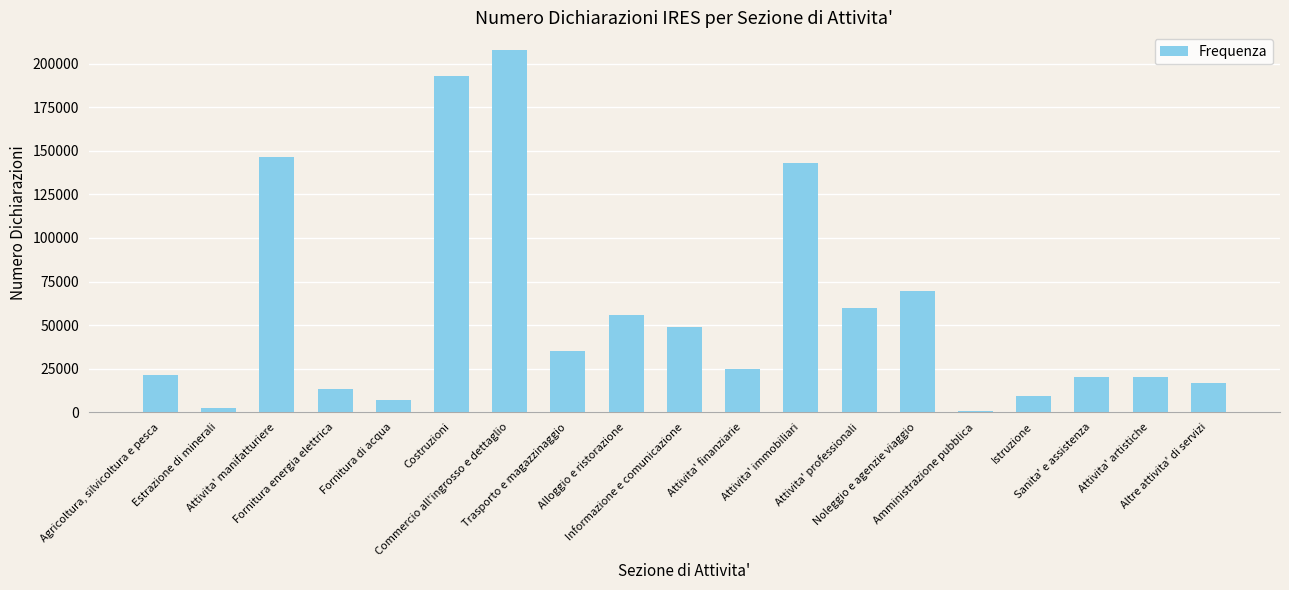

Are the bars horizontal?

No